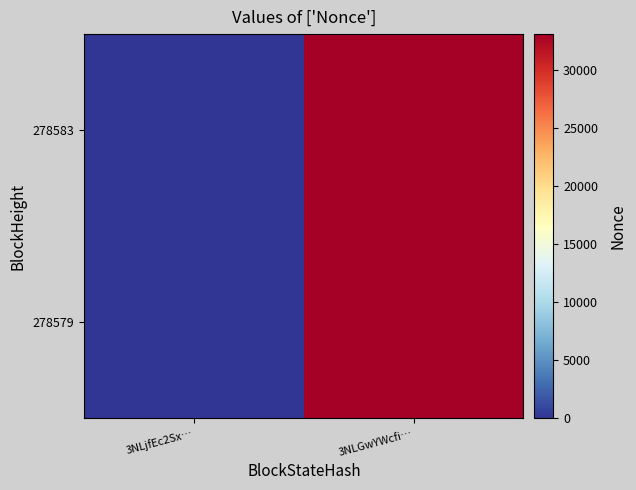

At how many categories does at least one series exceed 17197?

1